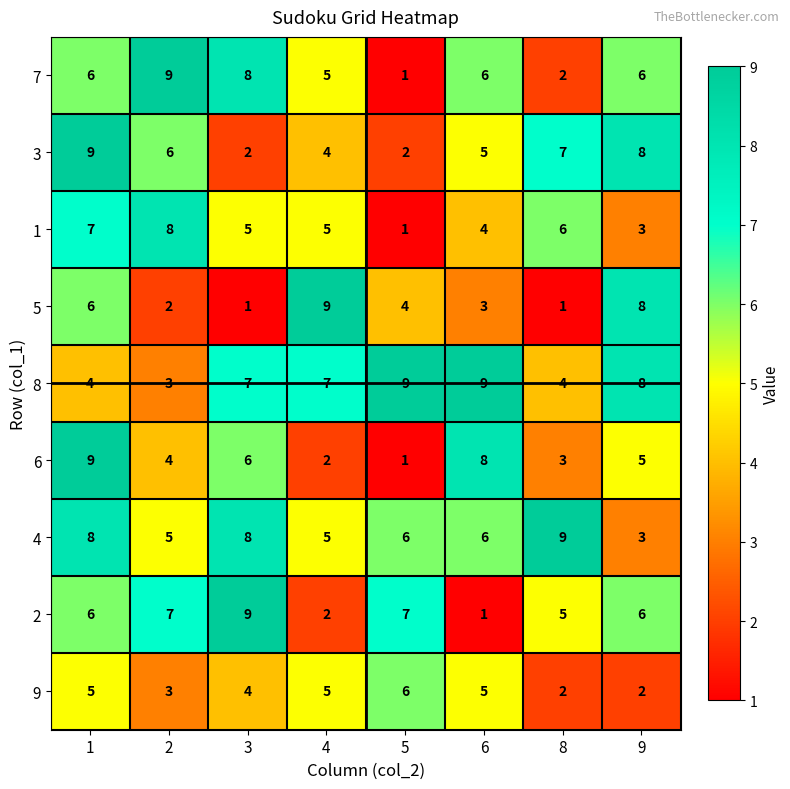

What is the minimum value shown in the chart?

1